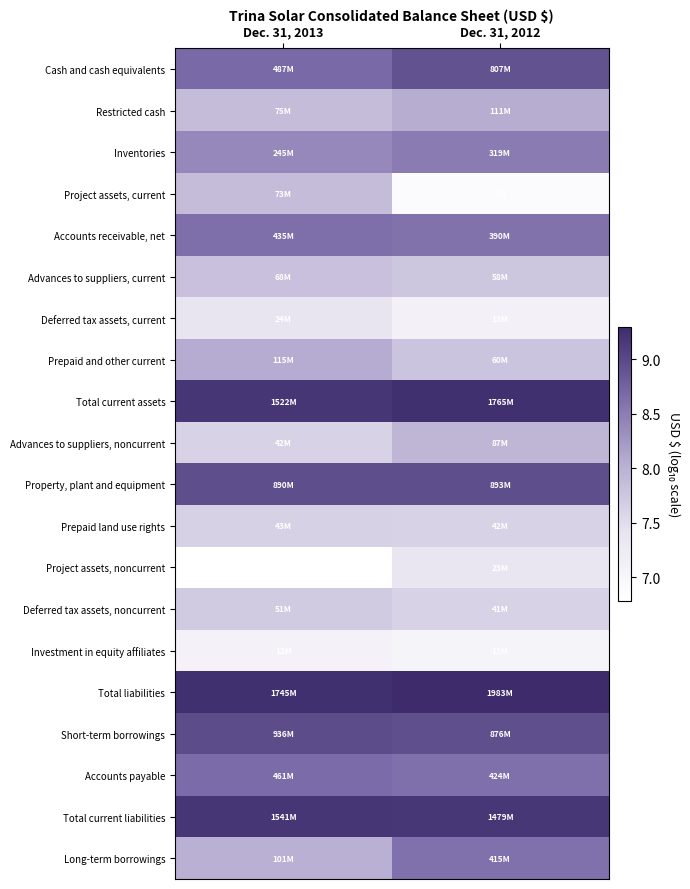

How many series are shown in this chart?

20